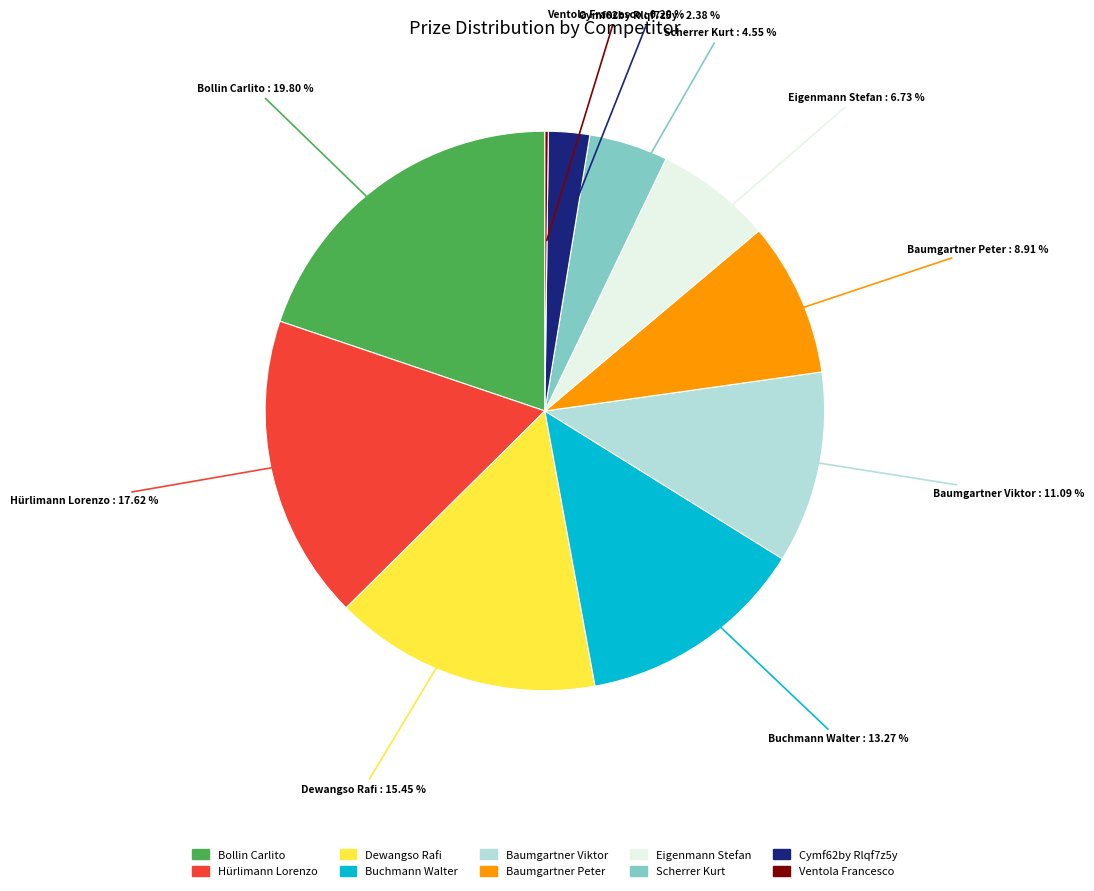

Do Hürlimann Lorenzo and Baumgartner Peter together represent more than half of the pie?

No